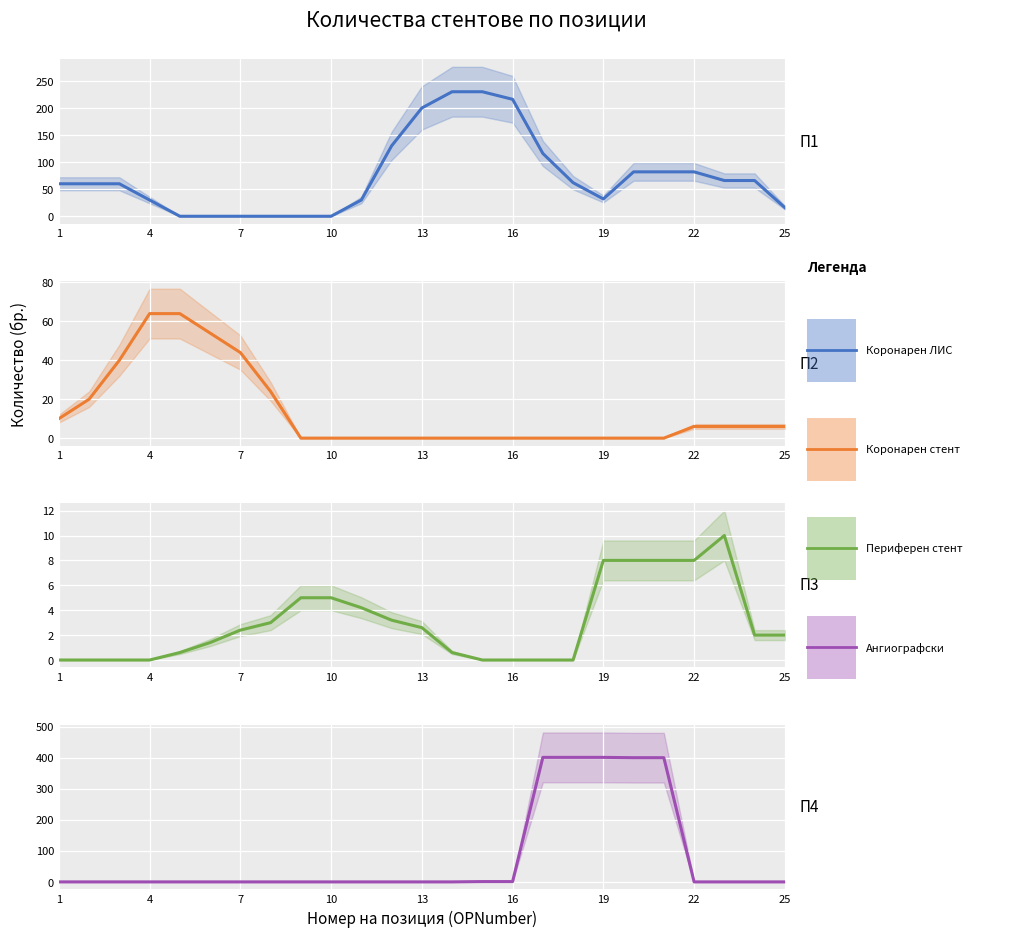

How many values in the Коронарен стент series exceed 0?

12